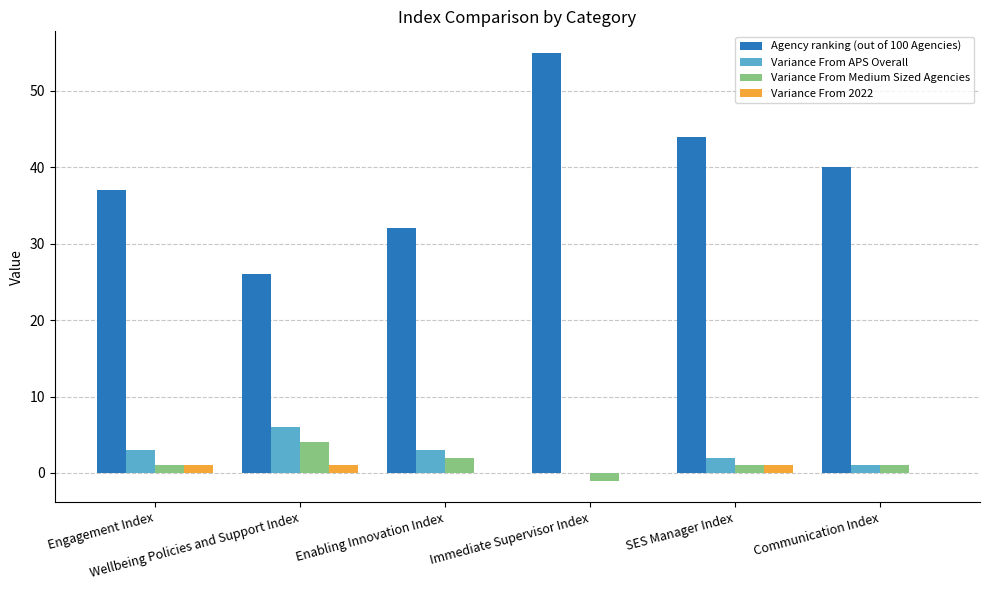

What is the sum of all Variance From APS Overall values?

15